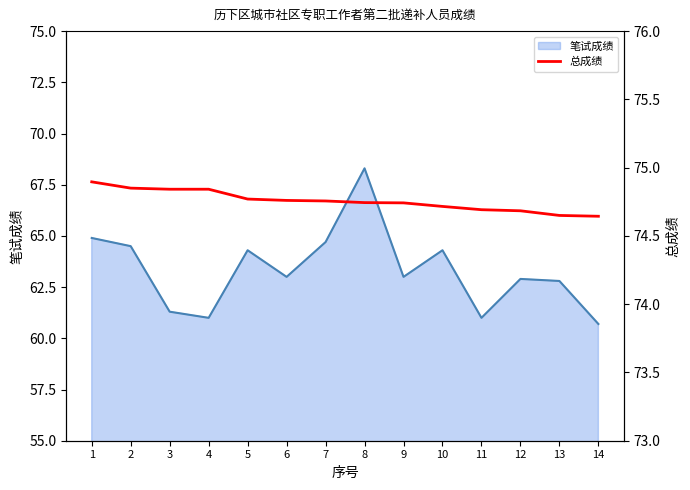

Which category has the lowest value across all series?

14